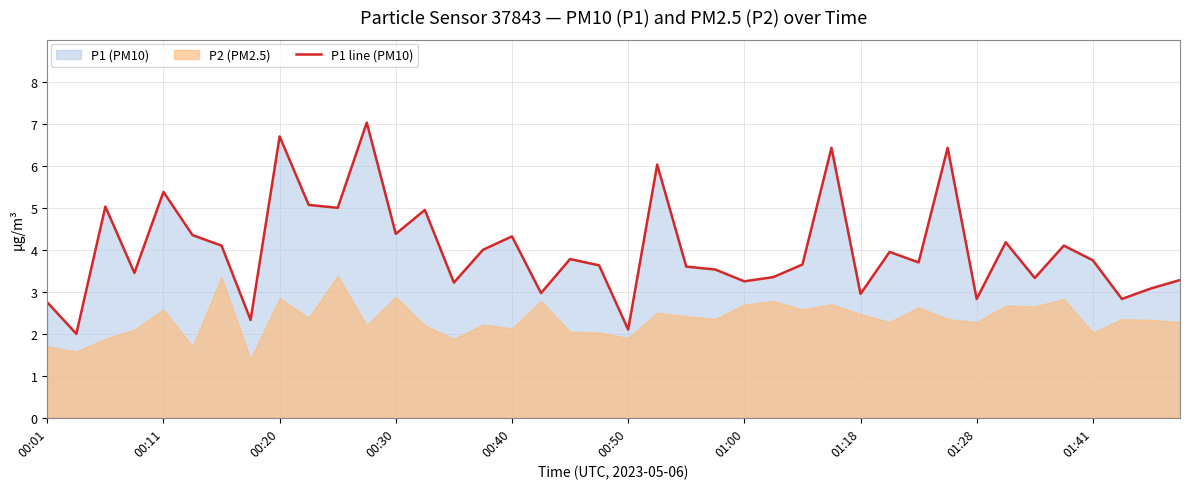

What is the value of the 22nd point from the left?

6.0